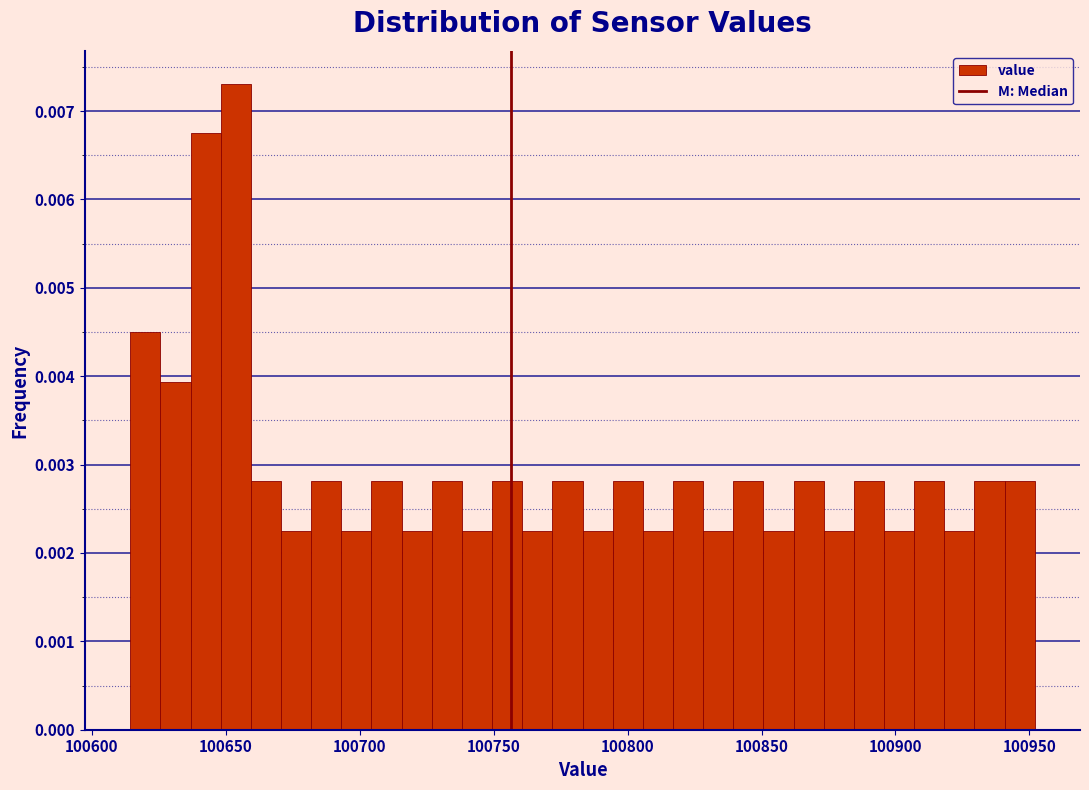

Read against the x-axis, roughly where is the centre of the tallest bar?

100655